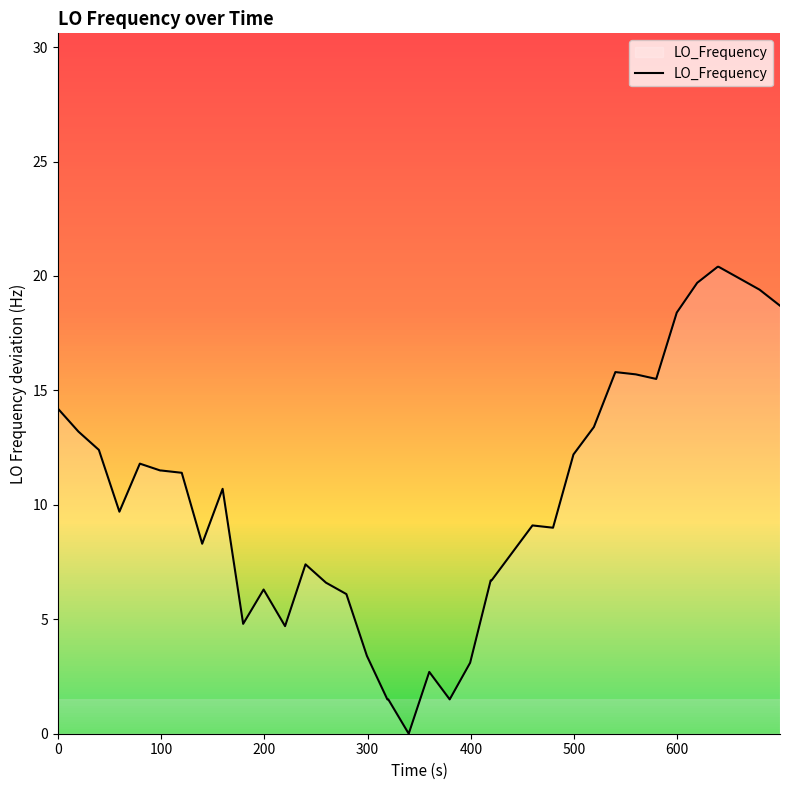

How many lines are shown in the chart?

1